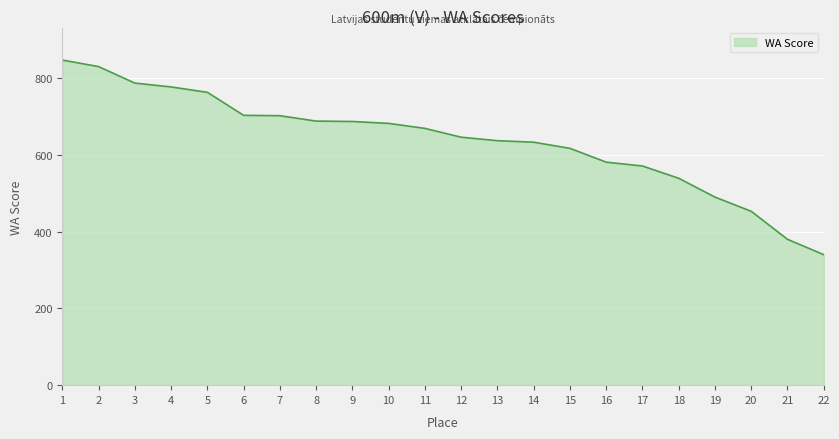

The value at 4 is 1016. True or false?

False